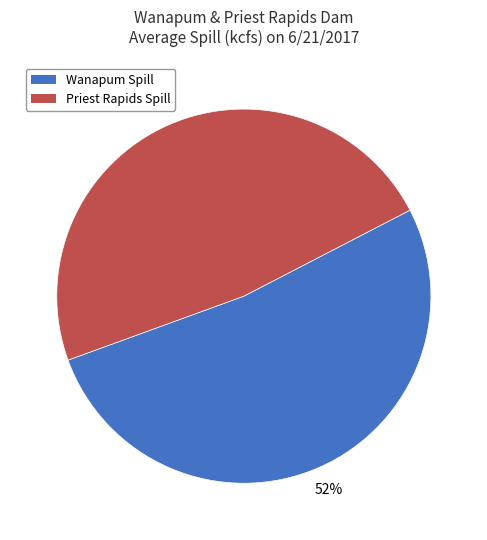

What percentage is the Priest Rapids Spill slice, to the nearest percent?

48%